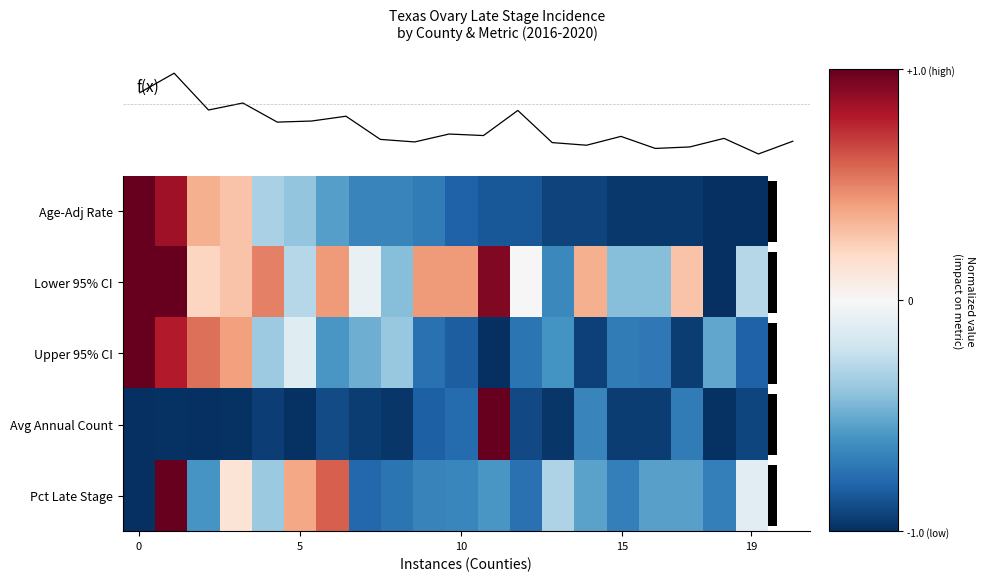

How many negative values does the Lower 95% CI series have?

8